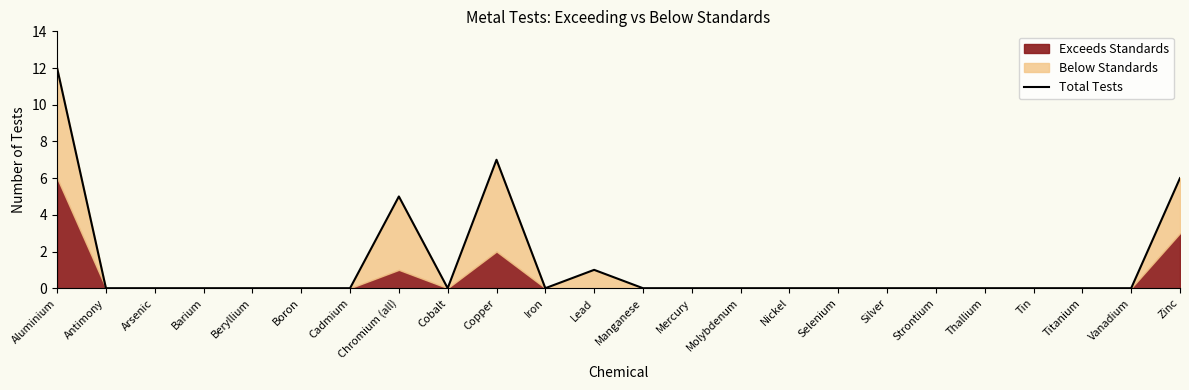

What is the difference between the second highest and second lowest values?

7